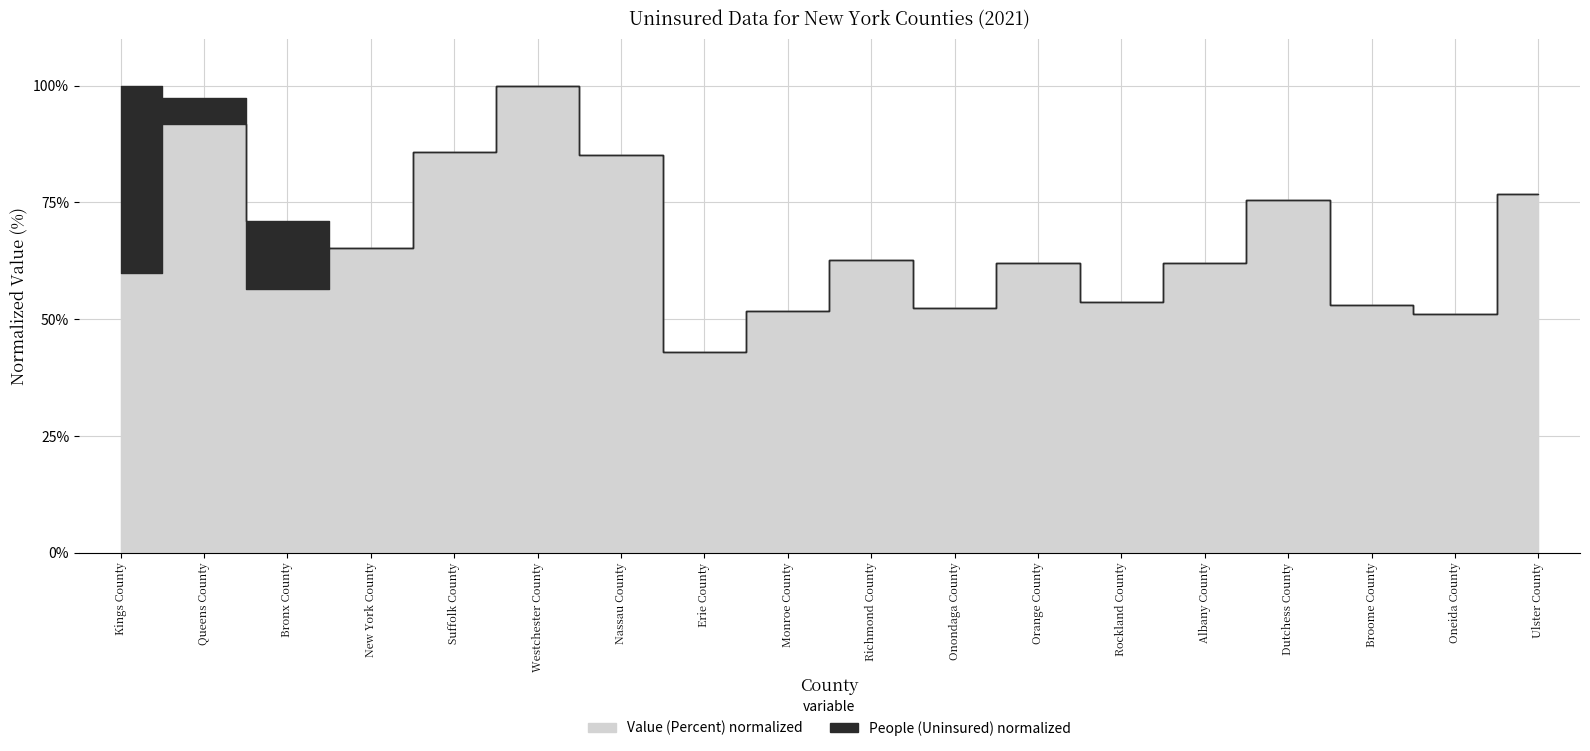

Which series changed the most between Erie County and Ulster County?

Value (Percent)